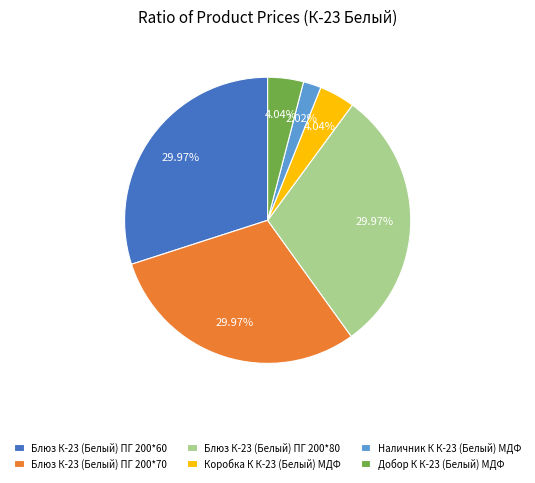

Is there any slice that represents more than half of the pie?

No